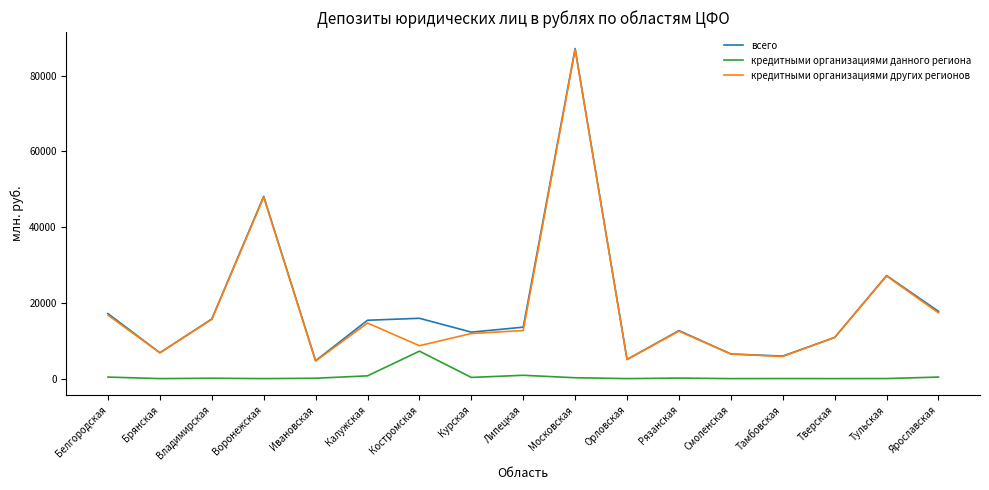

Where is всего nearest to the value 45920?

Воронежская